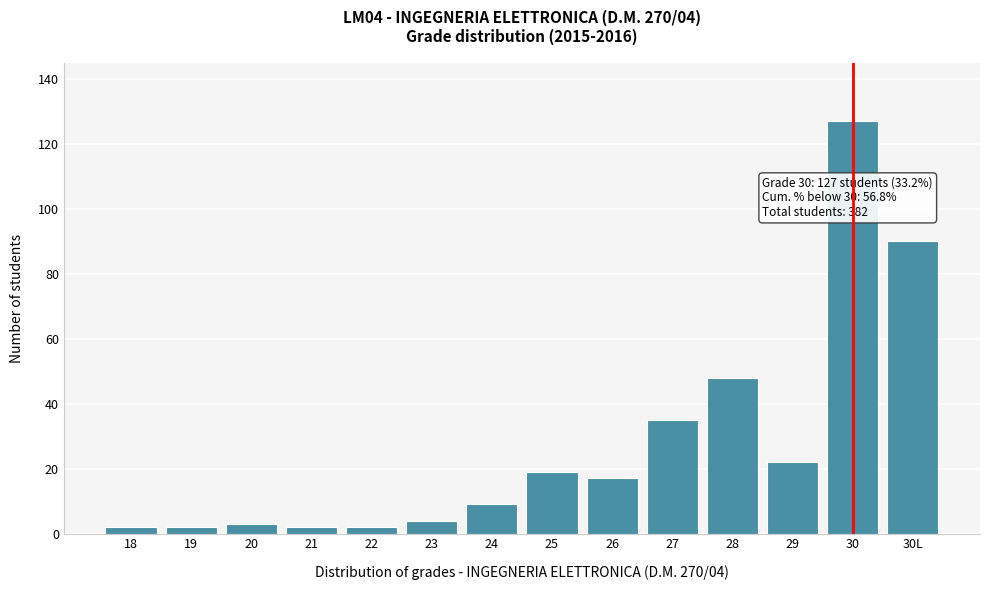

Reading right to left, what are all the values shown in this chart?

30L=90	30=127	29=22	28=48	27=35	26=17	25=19	24=9	23=4	22=2	21=2	20=3	19=2	18=2